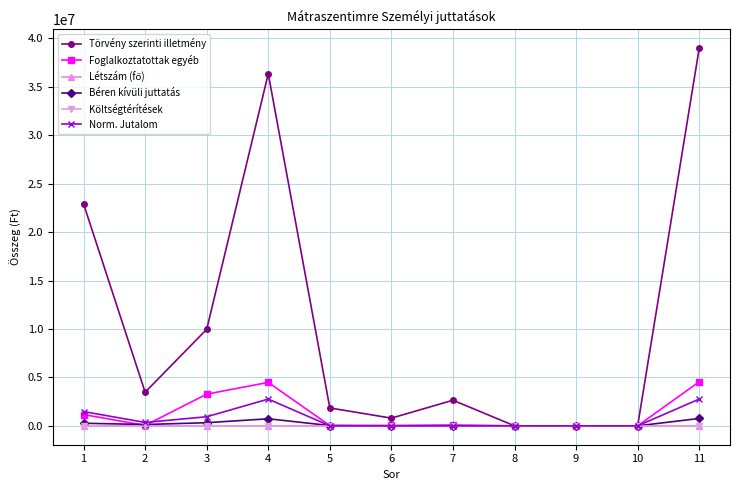

What is the total value across all series at 3?

14503330